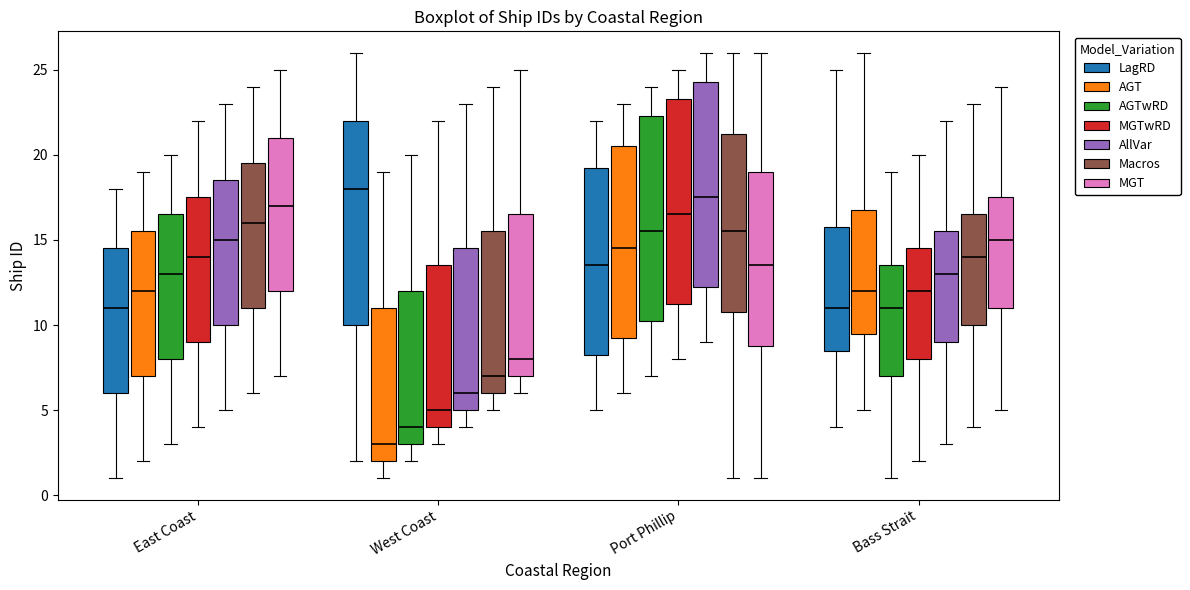

Reading left to right, read every box against the y-axis: the position of its median line, the range the box covers, and the ends of its whiskers. The values are not printed on the chart, so give them approximately, as read against the axis.

East Coast (LagRD): median 11.0, box 6.0 to 14.5, whiskers 1.0 to 18.0
East Coast (AGT): median 12.0, box 7.0 to 15.5, whiskers 2.0 to 19.0
East Coast (AGTwRD): median 13.0, box 8.0 to 16.5, whiskers 3.0 to 20.0
East Coast (MGTwRD): median 14.0, box 9.0 to 17.5, whiskers 4.0 to 22.0
East Coast (AllVar): median 15.0, box 10.0 to 18.5, whiskers 5.0 to 23.0
East Coast (Macros): median 16.0, box 11.0 to 19.5, whiskers 6.0 to 24.0
East Coast (MGT): median 17.0, box 12.0 to 21.0, whiskers 7.0 to 25.0
West Coast (LagRD): median 18.0, box 10.0 to 22.0, whiskers 2.0 to 26.0
West Coast (AGT): median 3.0, box 2.0 to 11.0, whiskers 1.0 to 19.0
West Coast (AGTwRD): median 4.0, box 3.0 to 12.0, whiskers 2.0 to 20.0
West Coast (MGTwRD): median 5.0, box 4.0 to 13.5, whiskers 3.0 to 22.0
West Coast (AllVar): median 6.0, box 5.0 to 14.5, whiskers 4.0 to 23.0
West Coast (Macros): median 7.0, box 6.0 to 15.5, whiskers 5.0 to 24.0
West Coast (MGT): median 8.0, box 7.0 to 16.5, whiskers 6.0 to 25.0
Port Phillip (LagRD): median 13.5, box 8.5 to 19.5, whiskers 5.0 to 22.0
Port Phillip (AGT): median 14.5, box 9.5 to 20.5, whiskers 6.0 to 23.0
Port Phillip (AGTwRD): median 15.5, box 10.5 to 22.5, whiskers 7.0 to 24.0
Port Phillip (MGTwRD): median 16.5, box 11.5 to 23.5, whiskers 8.0 to 25.0
Port Phillip (AllVar): median 17.5, box 12.5 to 24.5, whiskers 9.0 to 26.0
Port Phillip (Macros): median 15.5, box 11.0 to 21.5, whiskers 1.0 to 26.0
Port Phillip (MGT): median 13.5, box 9.0 to 19.0, whiskers 1.0 to 26.0
Bass Strait (LagRD): median 11.0, box 8.5 to 16.0, whiskers 4.0 to 25.0
Bass Strait (AGT): median 12.0, box 9.5 to 17.0, whiskers 5.0 to 26.0
Bass Strait (AGTwRD): median 11.0, box 7.0 to 13.5, whiskers 1.0 to 19.0
Bass Strait (MGTwRD): median 12.0, box 8.0 to 14.5, whiskers 2.0 to 20.0
Bass Strait (AllVar): median 13.0, box 9.0 to 15.5, whiskers 3.0 to 22.0
Bass Strait (Macros): median 14.0, box 10.0 to 16.5, whiskers 4.0 to 23.0
Bass Strait (MGT): median 15.0, box 11.0 to 17.5, whiskers 5.0 to 24.0